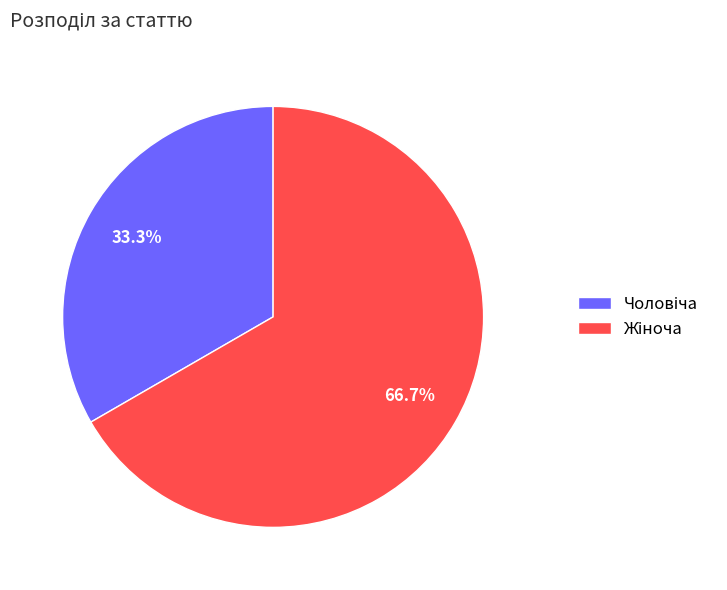

Is there a majority slice in this chart?

Yes